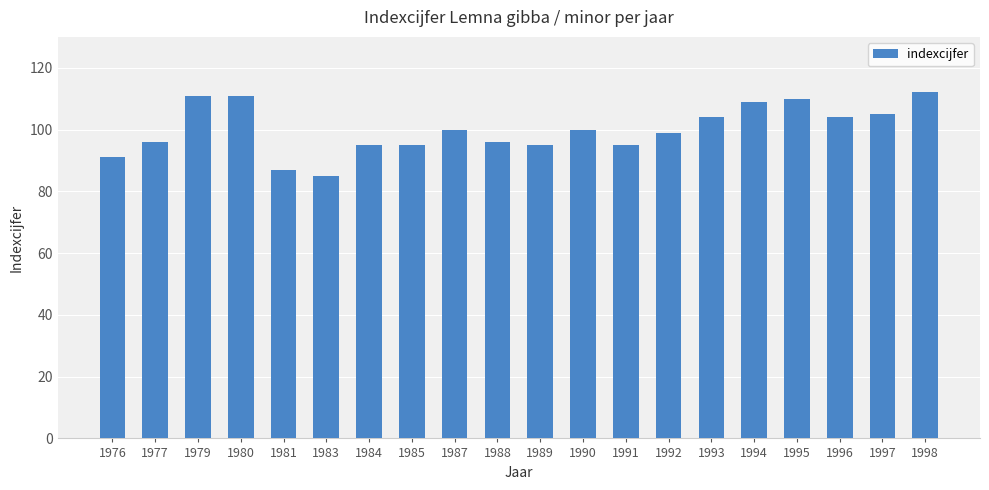

What is the difference between the second highest and second lowest values?

24